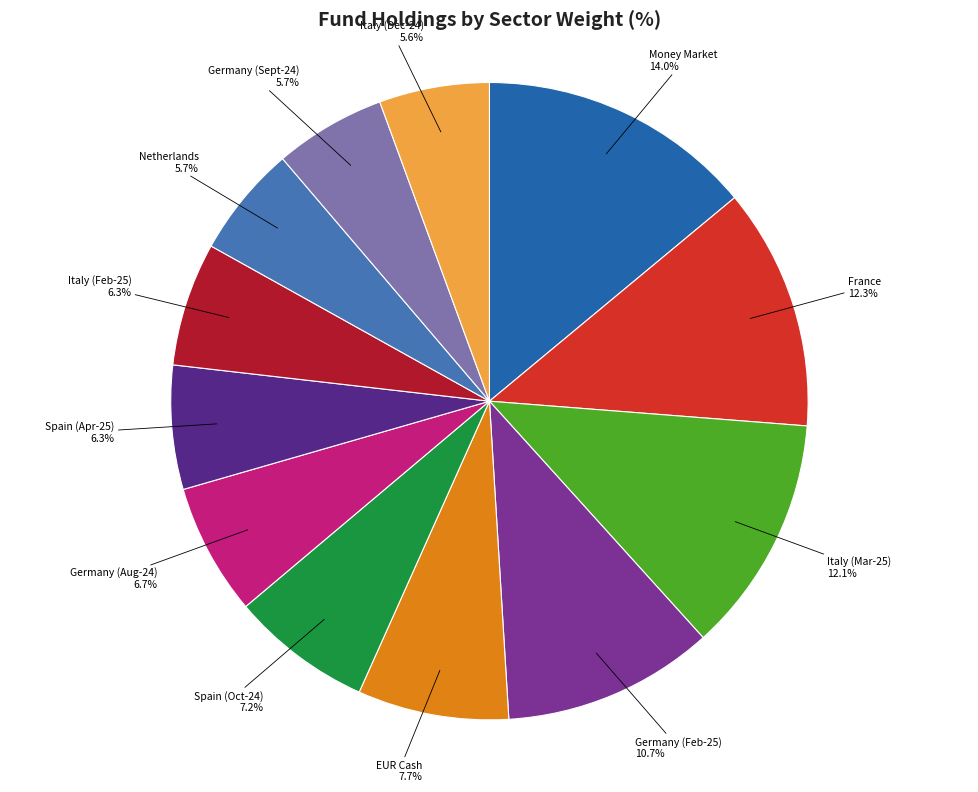

How much of the chart is everything except Germany (Sept-24)?

94.3%